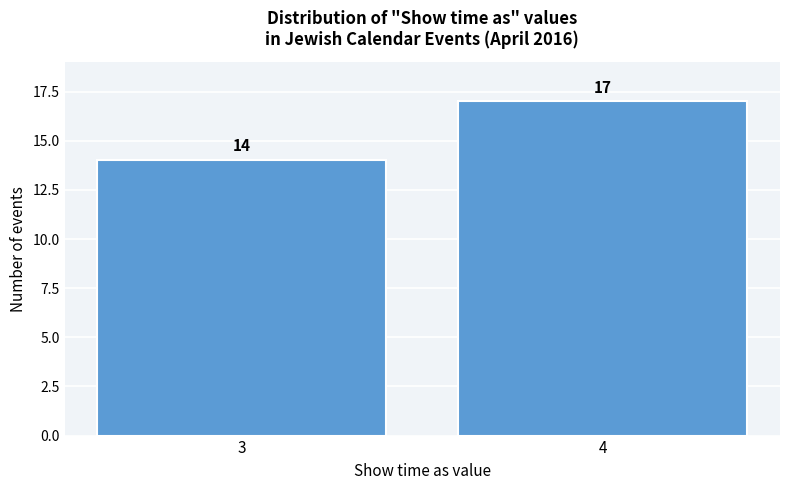

Reading right to left, transcribe all the data shown in this chart.

4=17	3=14